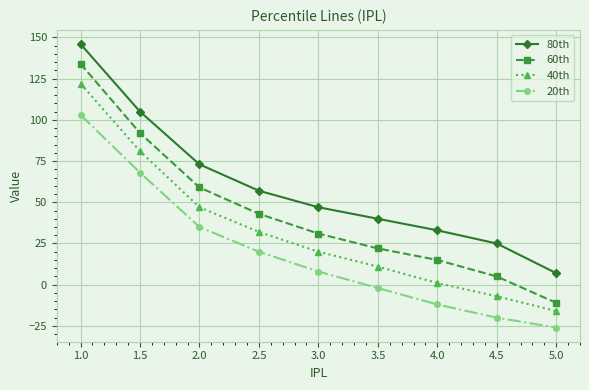

List the series in order of their peak value, lowest first.

20th, 40th, 60th, 80th